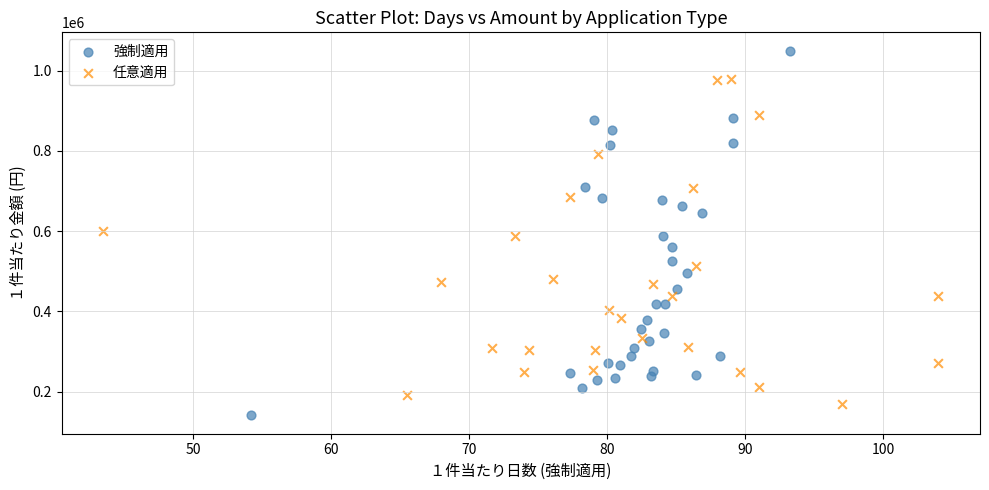

Which series has the largest Y range (max minus min)?

強制適用